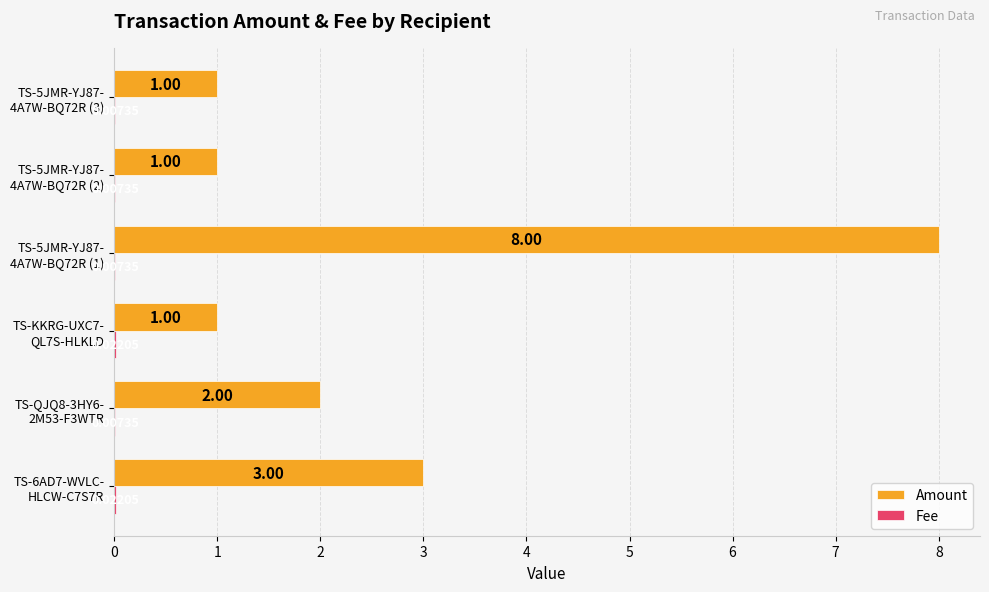

What is the sum of all Amount values?

16.0